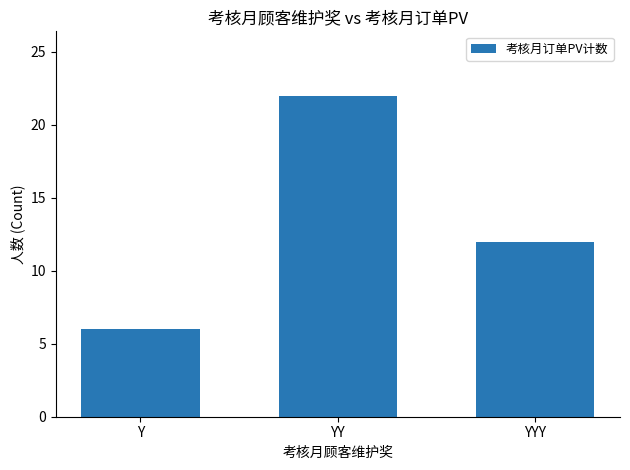

Read the value at YY, to the nearest 10.

20